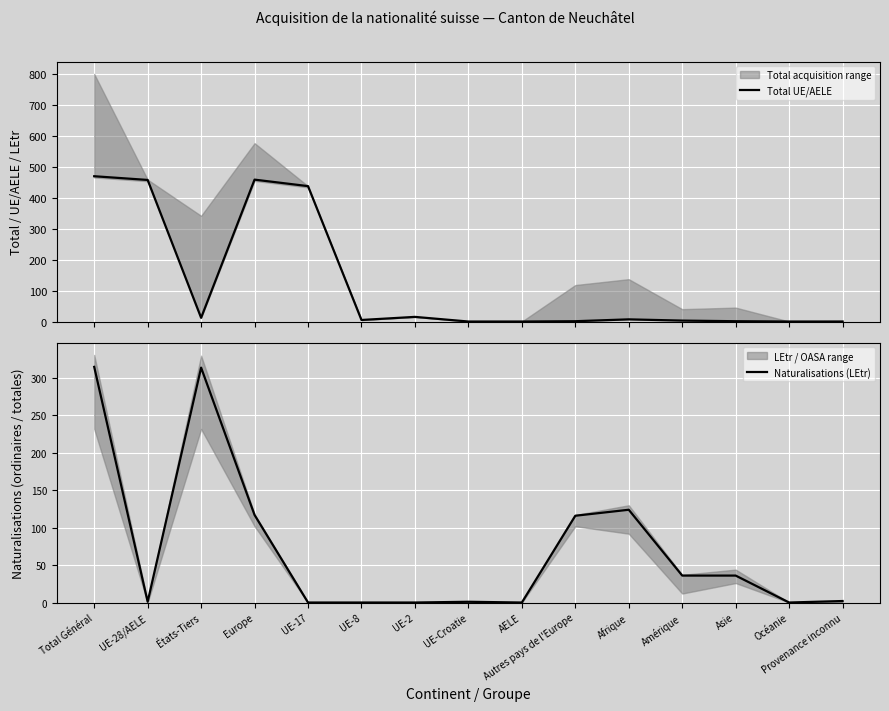

What is the sum of all Total UE/AELE values?

1869